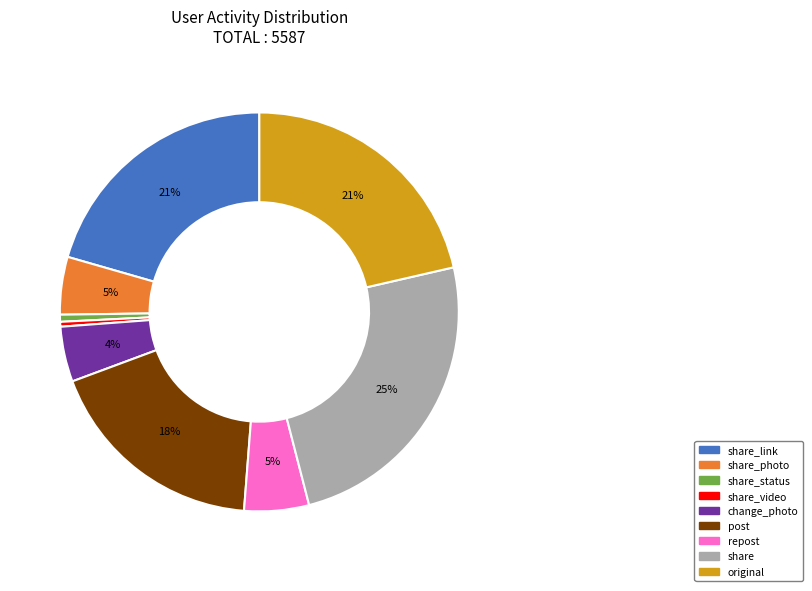

To the nearest percent, what is the average slice percentage?

11%